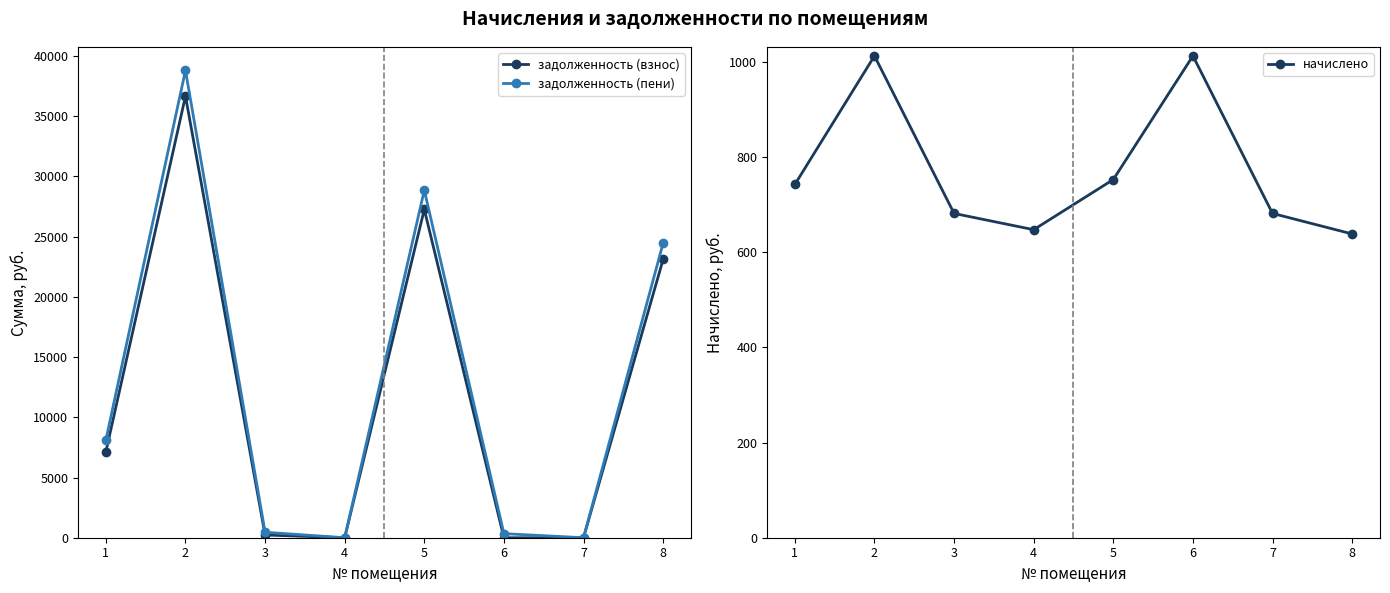

What is the sum of the начислено values at 4 and 6?

1660.2